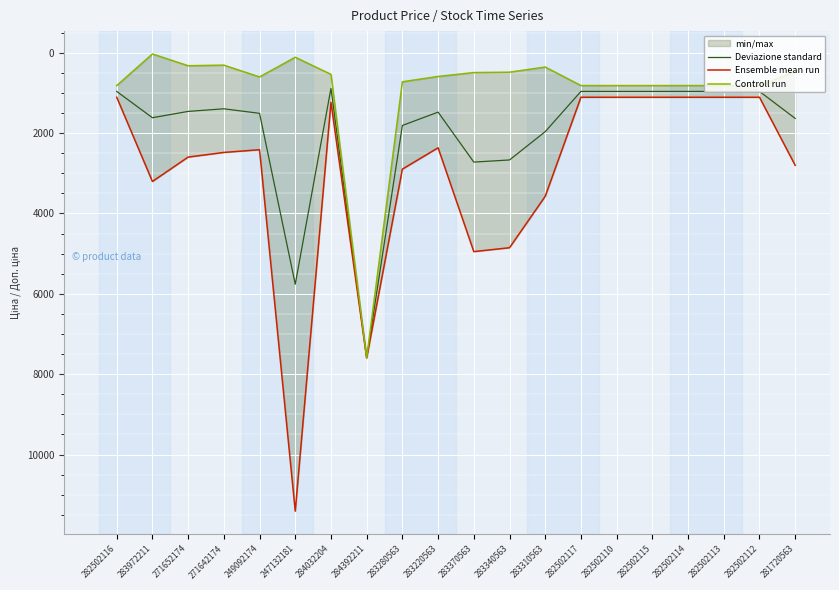

What is the minimum value for Deviazione standard?

887.2